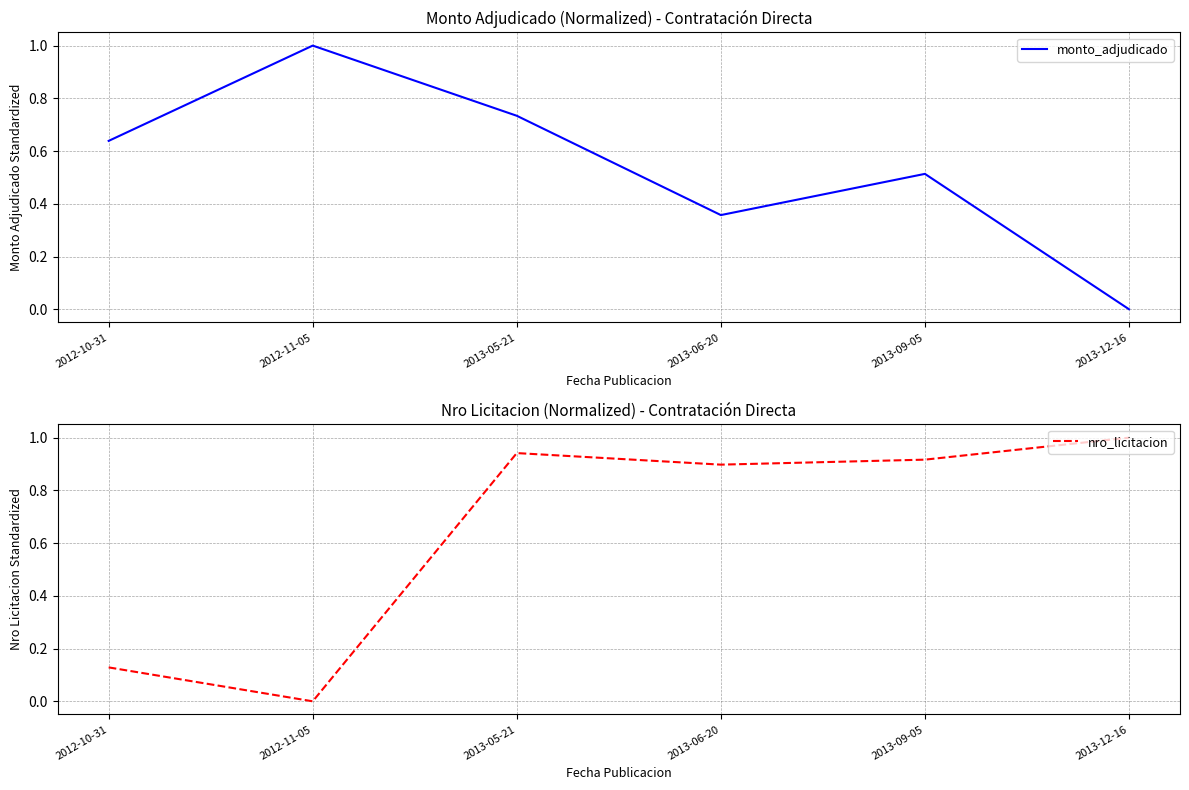

What is the difference between the highest and lowest values at 2013-06-20?

0.5